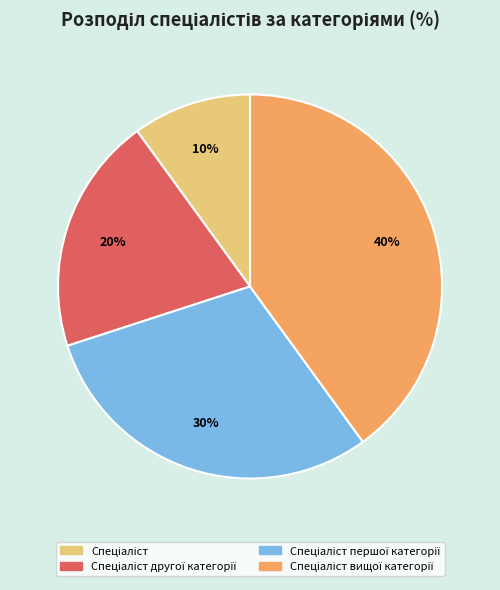

Is there any slice that represents more than half of the pie?

No